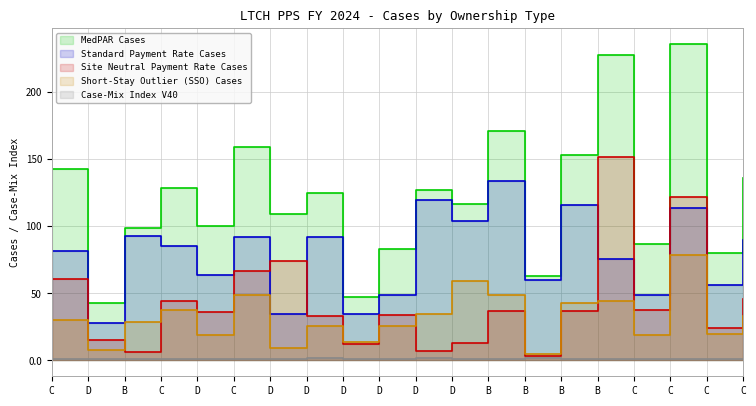

What is the average value of the Case-Mix Index V40 series?

1.2